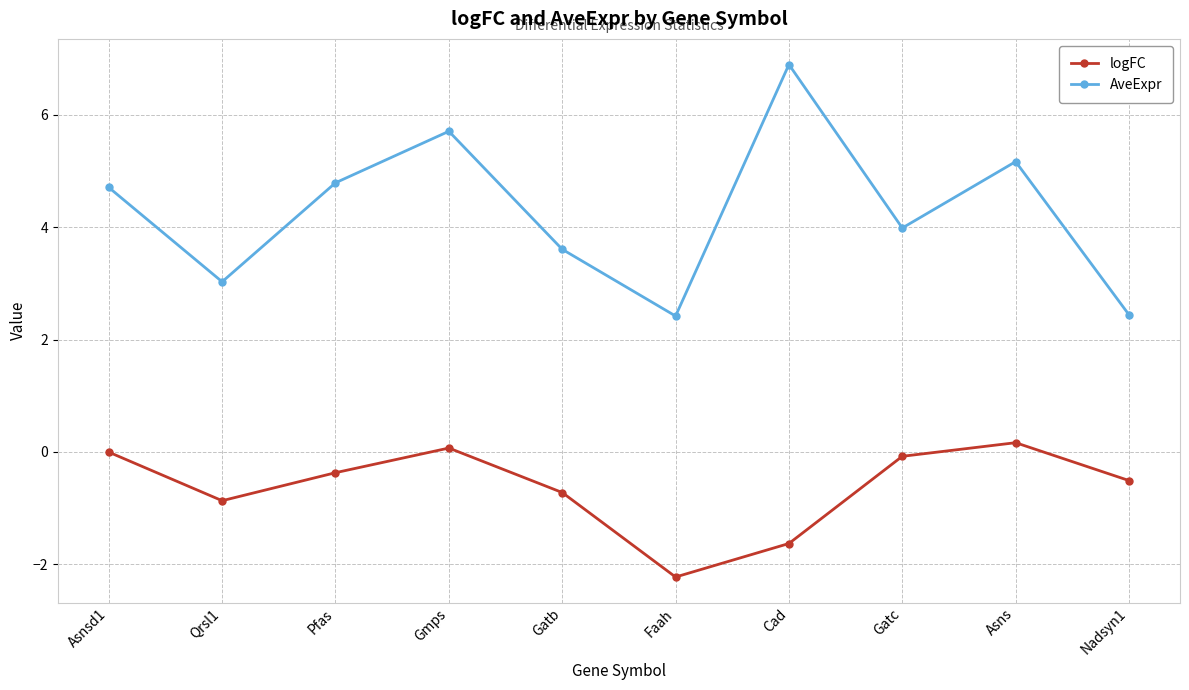

Rank the series by their maximum value, from lowest to highest.

logFC, AveExpr